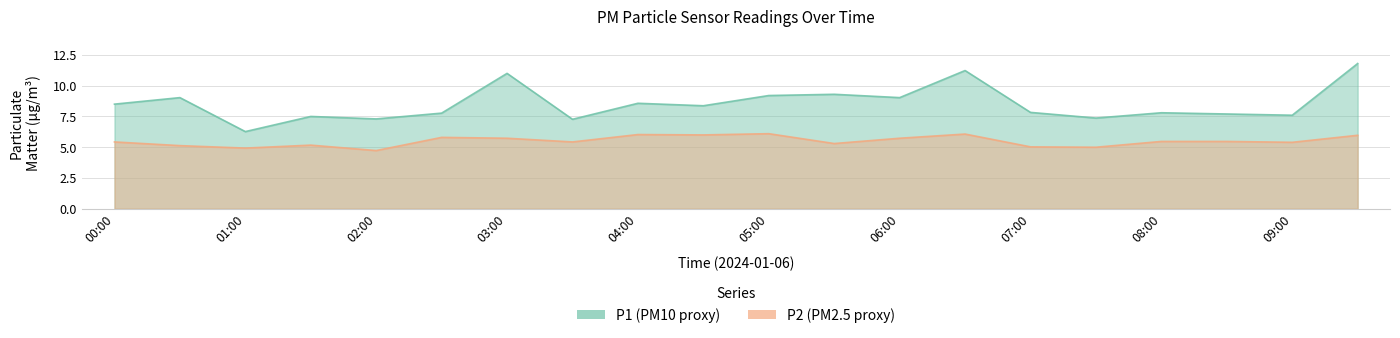

What is the sum of the P1 values at 04:30 and 08:00?

16.2